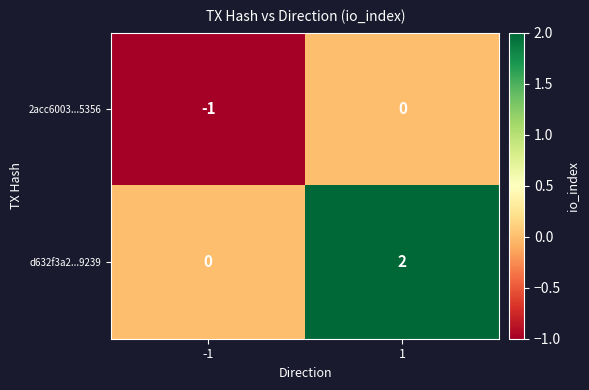

Rank the series by their maximum value, from highest to lowest.

d632f3a2...9239, 2acc6003...5356